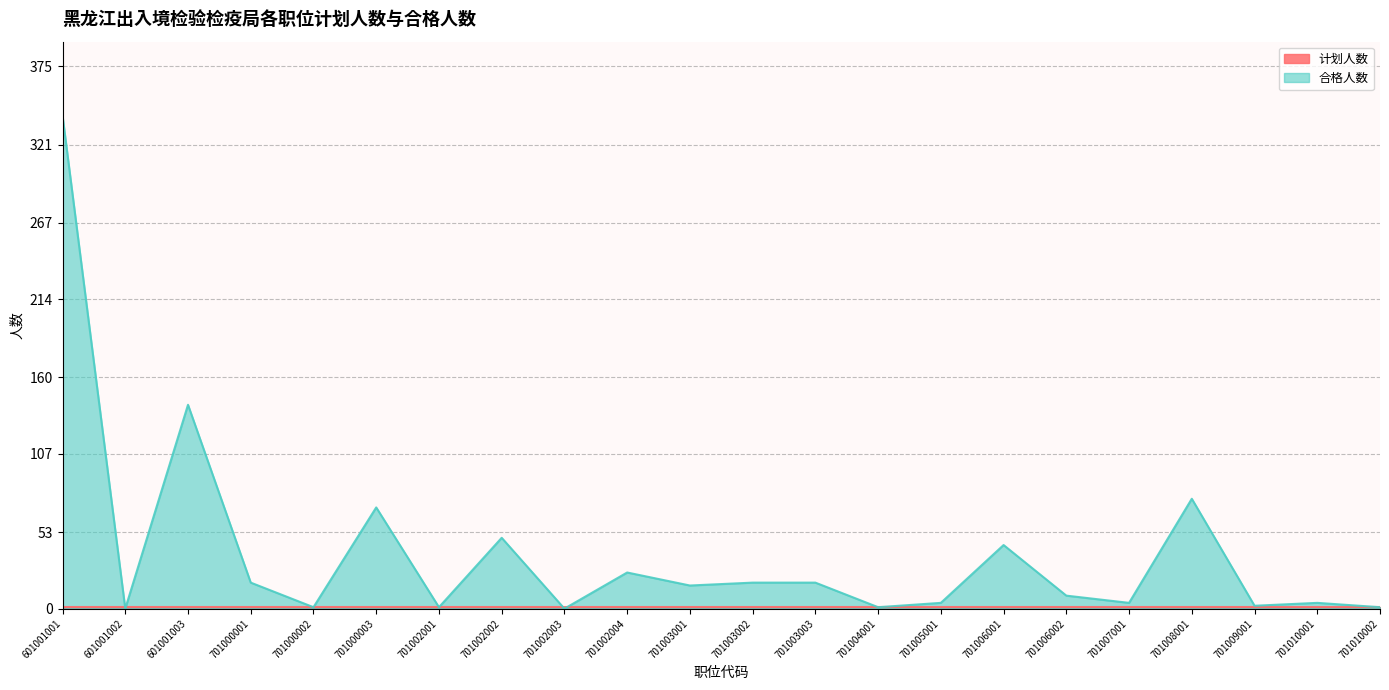

What value does the data have at 601001003, to the nearest 5?

140